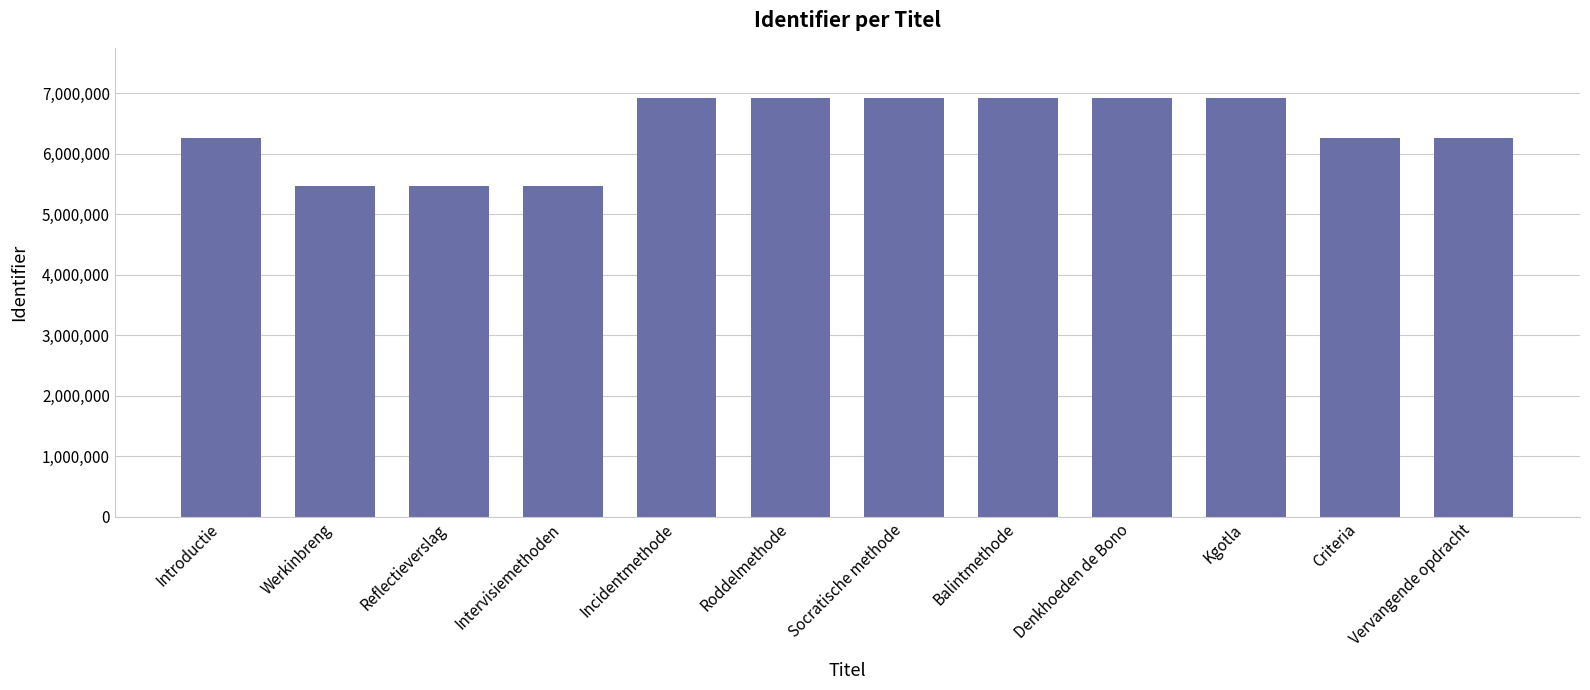

Is it true that the value at Vervangende opdracht is 6254828?

True